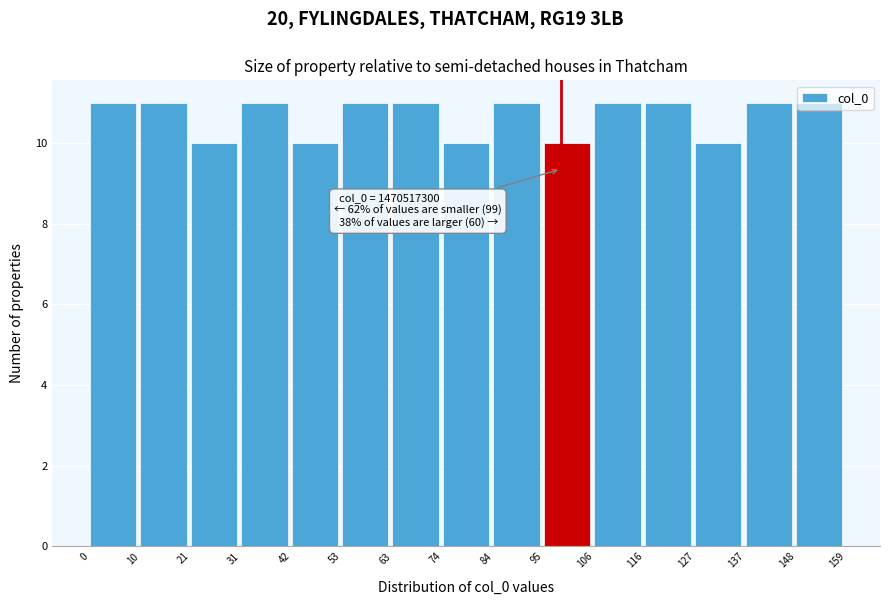

What is the change in value from 21 to 137?

+1